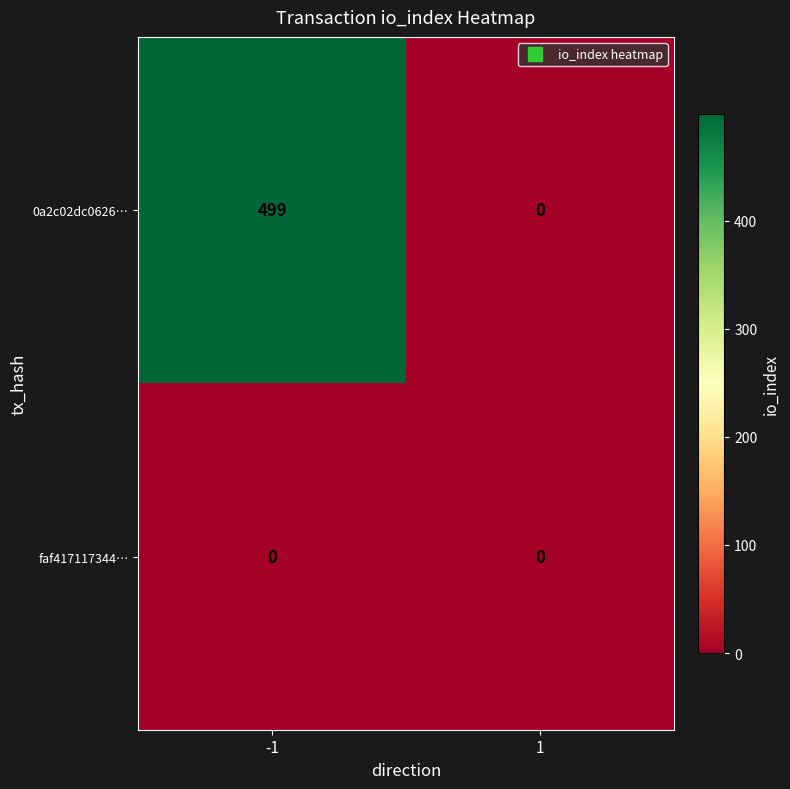

Which series changed the most between -1 and 1?

0a2c02dc0626…